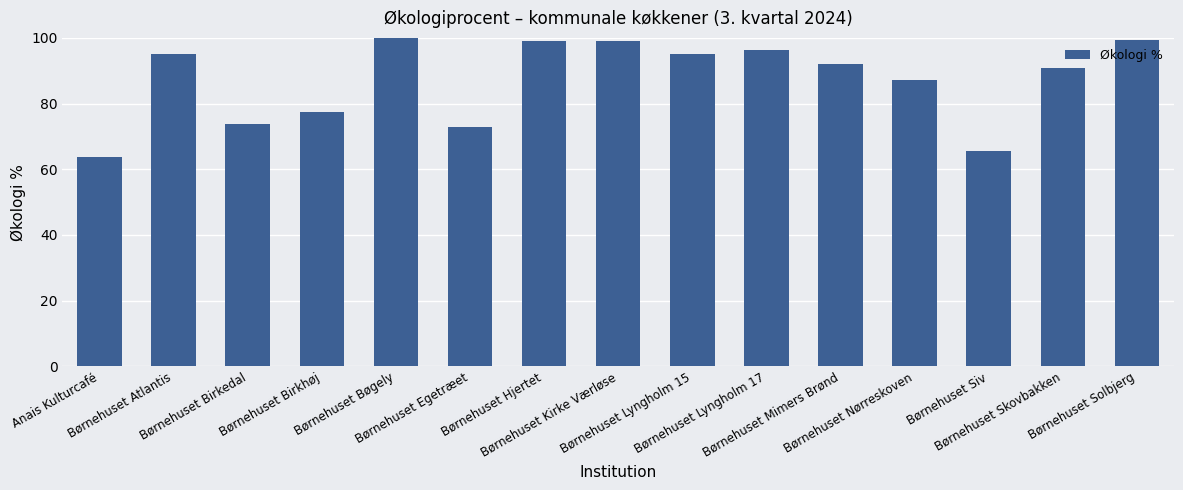

What is the greatest value displayed?

99.8